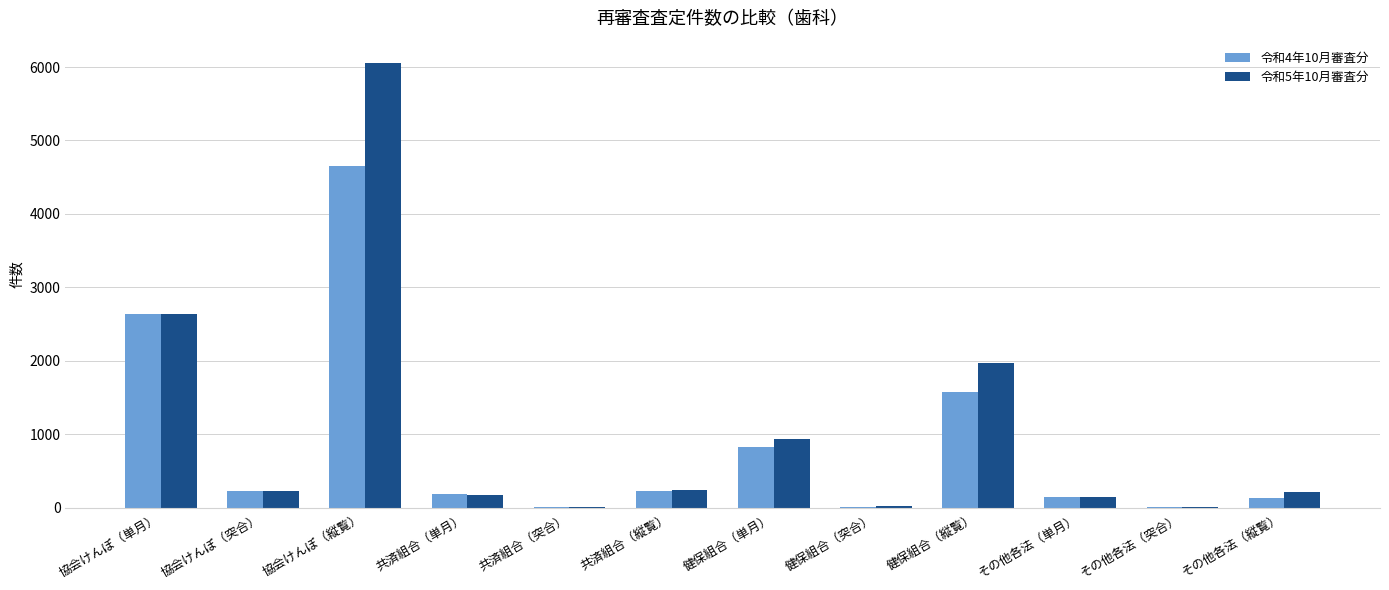

What are all the series names shown in the legend?

令和4年10月審査分, 令和5年10月審査分